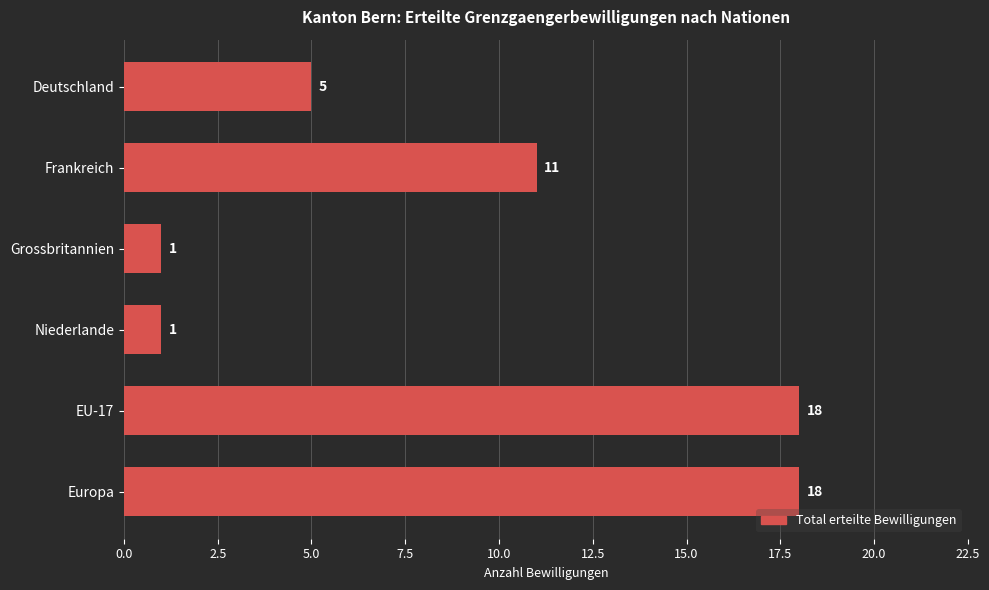

Is it true that the value at EU-17 is 18?

True